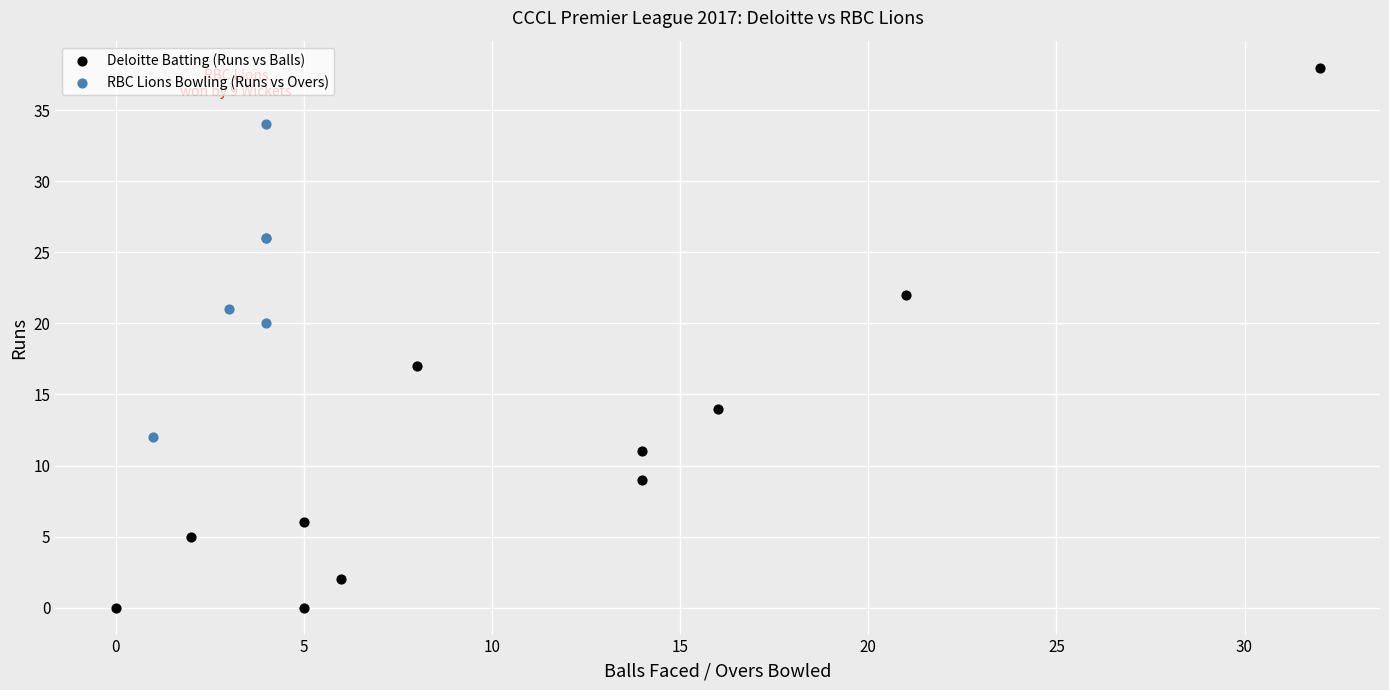

Which series contains the highest Y value?

Deloitte Batting (Runs vs Balls)